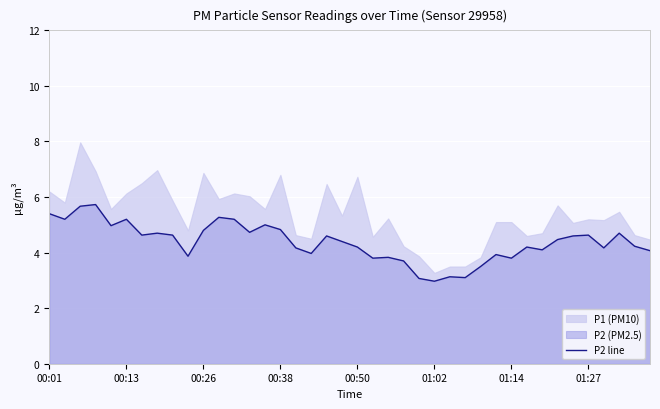

The value of P2 line at 00:26 is 2.1. True or false?

False